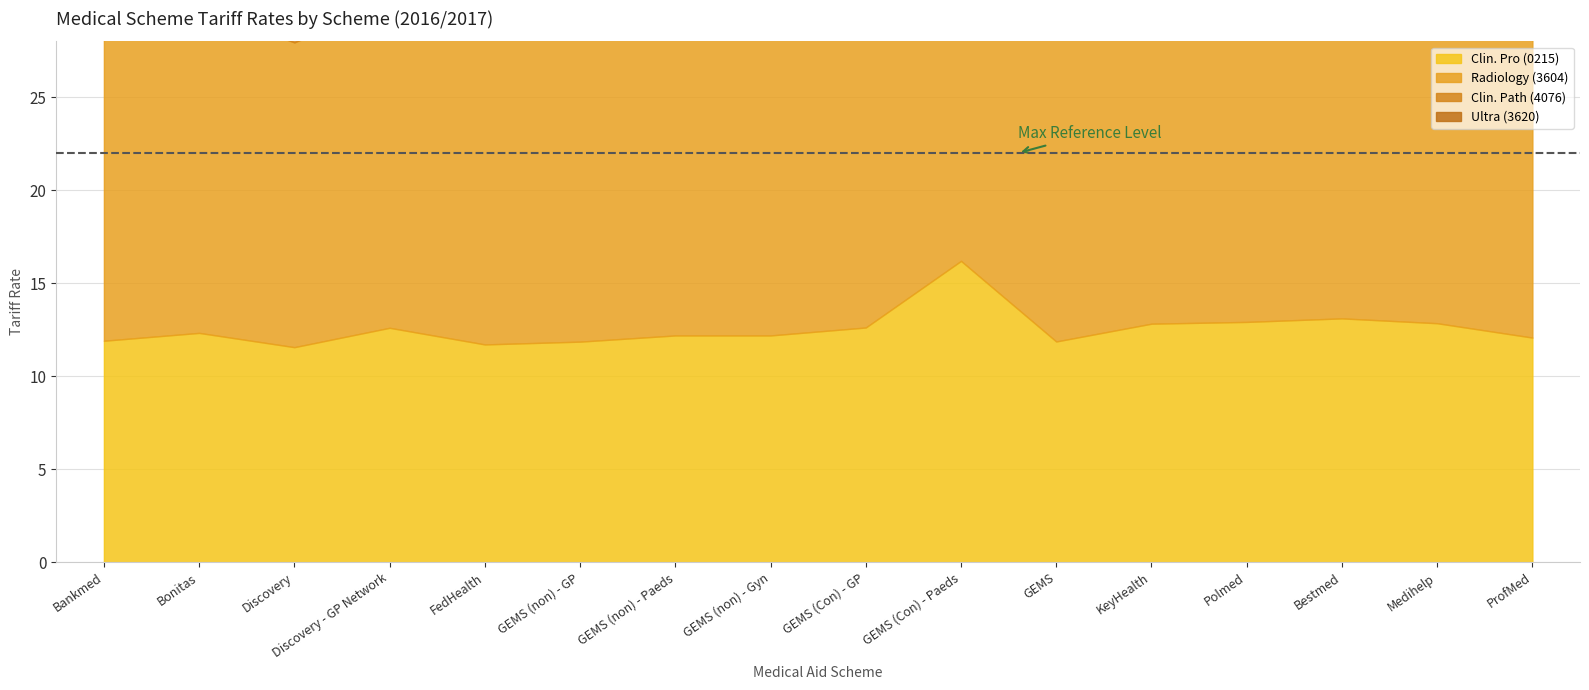

True or false: Clin. Pro (0215) and Radiology (3604) cross at least once.

False